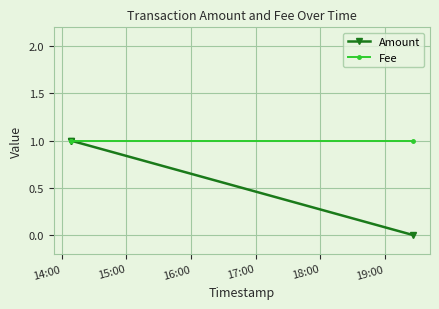

List the series in order of their overall mean, lowest first.

Amount, Fee